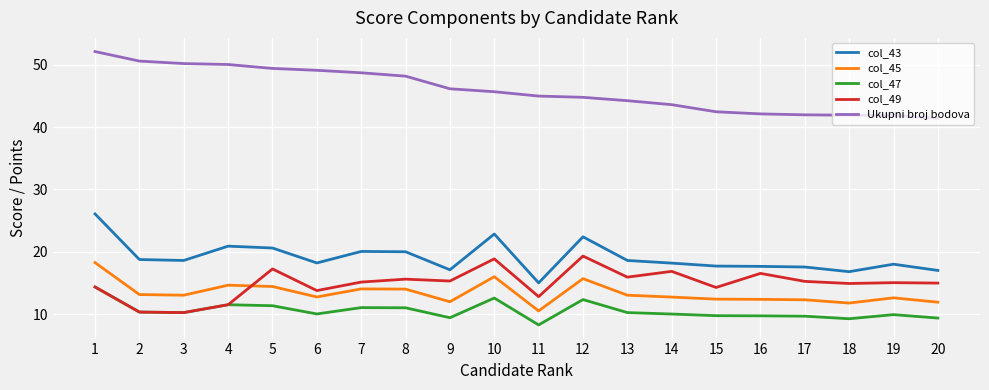

True or false: col_47 and col_45 intersect in this chart.

False